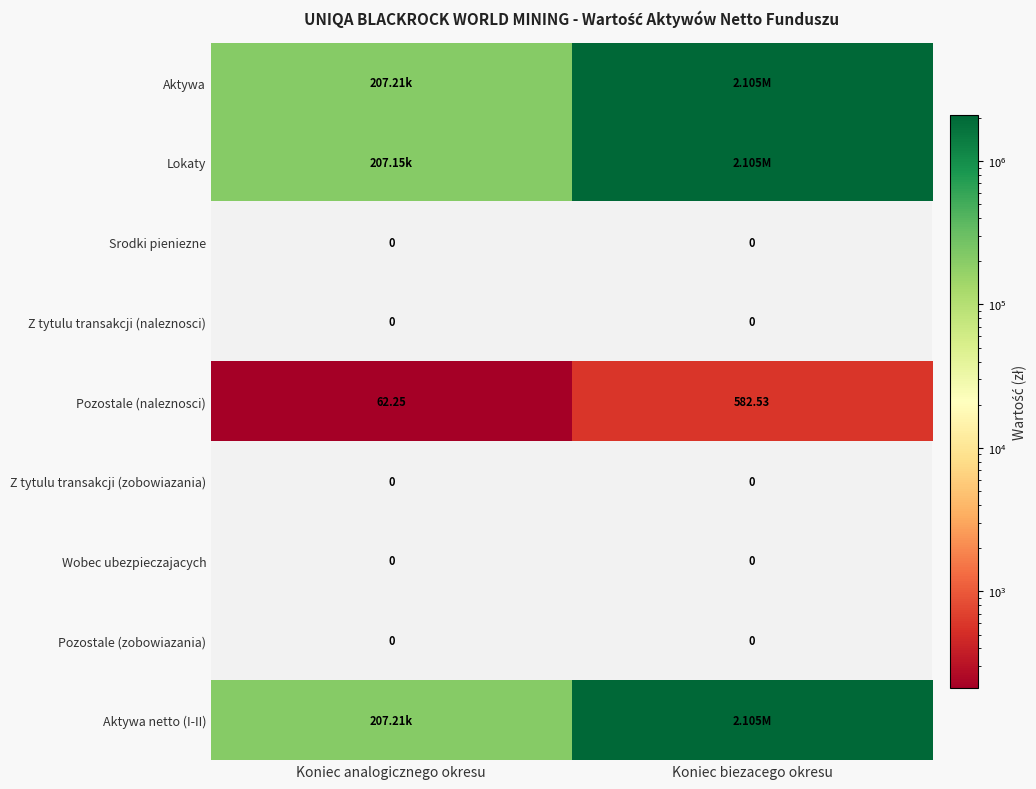

At which label does Pozostale (naleznosci) first exceed 582?

Koniec biezacego okresu